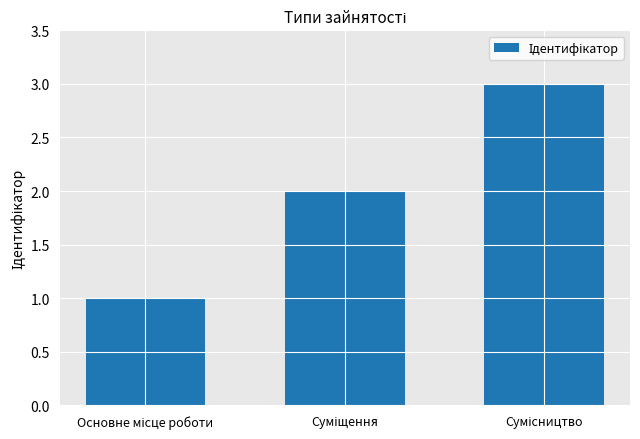

How many bars are there in total?

3